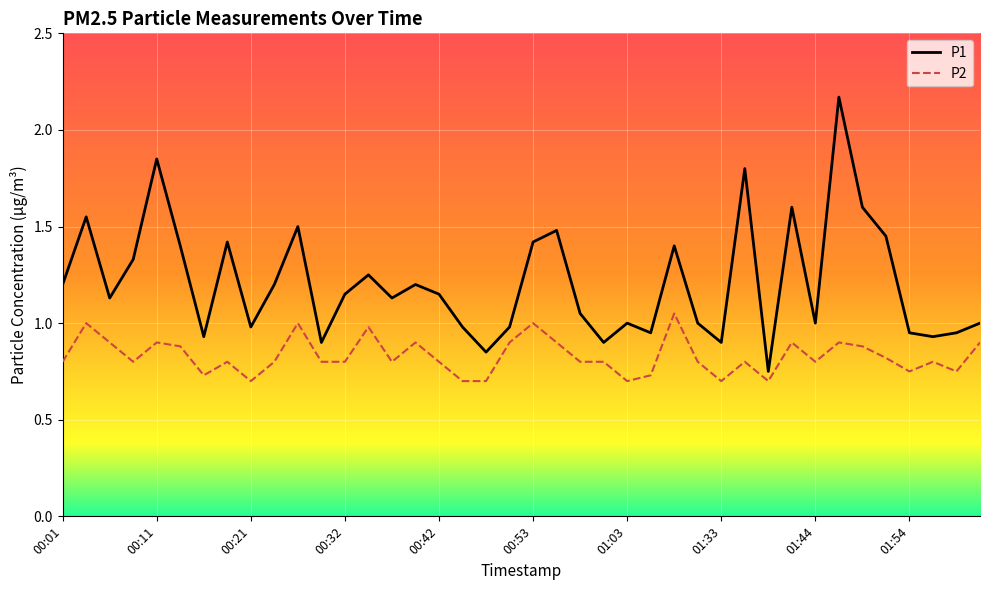

Which series has the widest spread of values?

P1